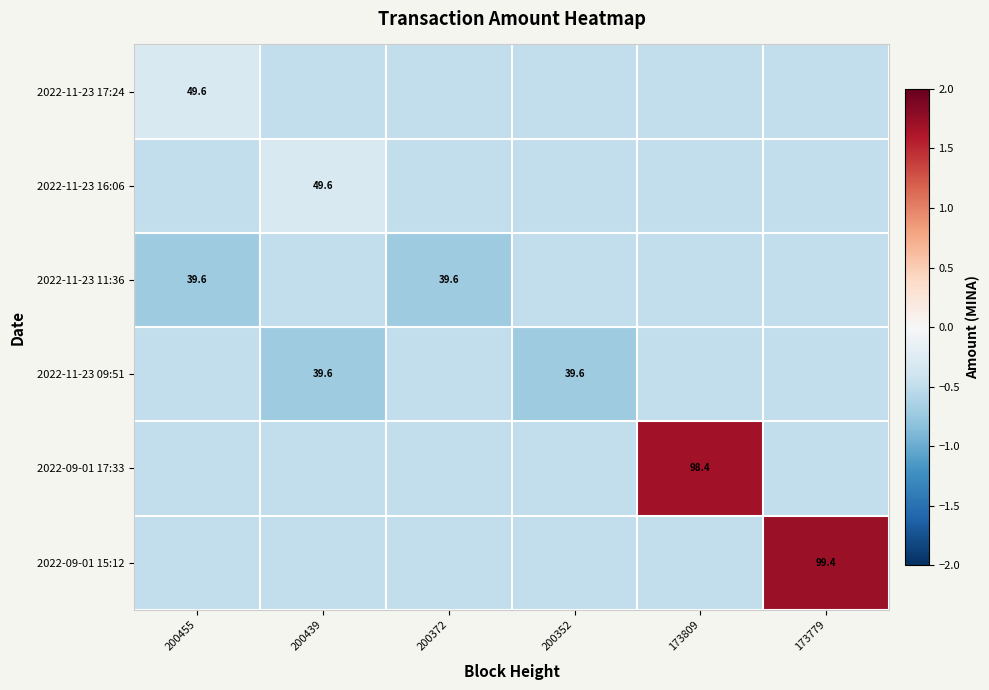

True or false: 2022-11-23 09:51 has a value of 17.9 at 200439.

False